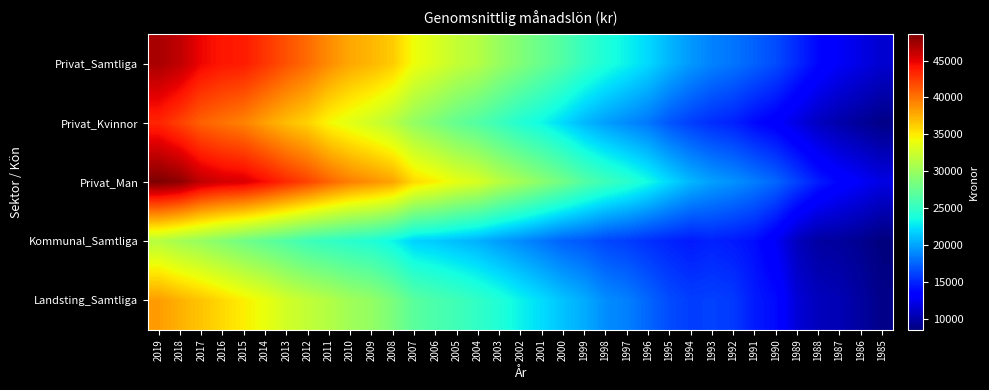

What is the maximum value shown in the chart?

48600